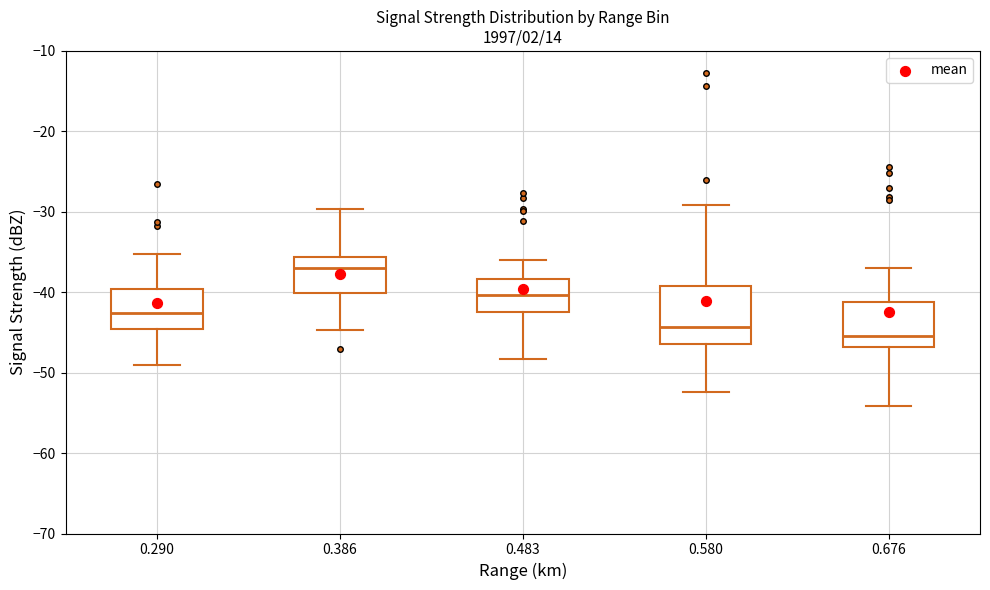

Reading left to right, read every box against the y-axis: the position of its median line, the range the box covers, and the ends of its whiskers. The values are not printed on the chart, so give them approximately, as read against the axis.

0.290: median -43, box -45 to -40, whiskers -49 to -35
0.386: median -37, box -40 to -36, whiskers -45 to -30
0.483: median -40, box -42 to -38, whiskers -48 to -36
0.580: median -44, box -46 to -39, whiskers -52 to -29
0.676: median -45, box -47 to -41, whiskers -54 to -37